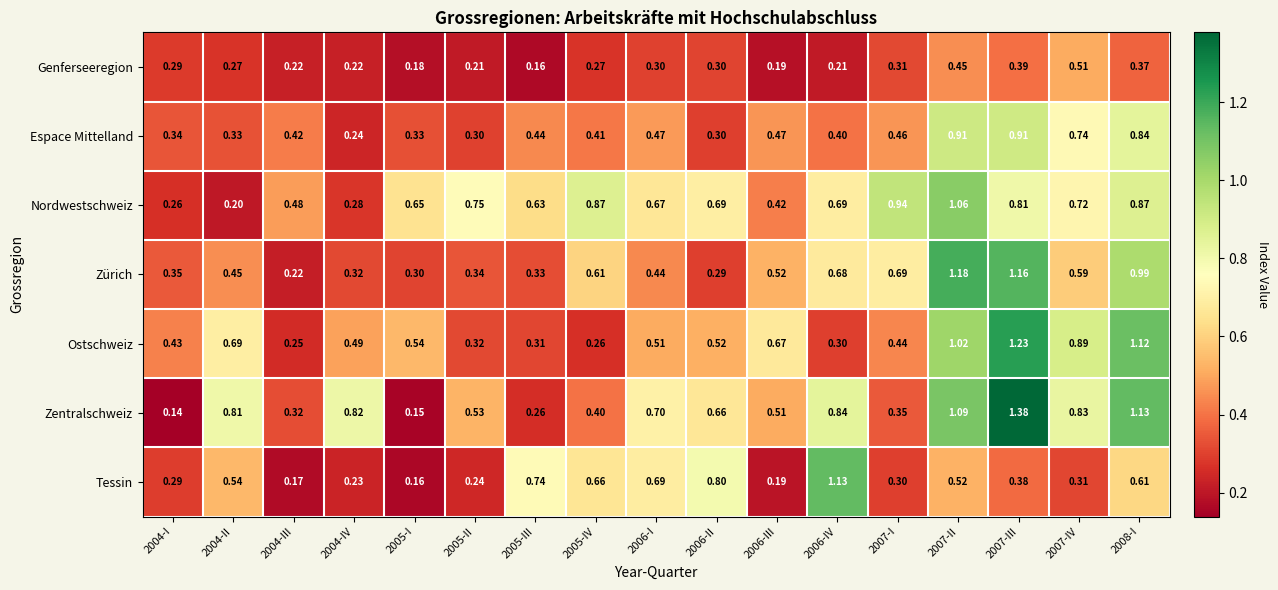

Is the value of Tessin at 2005-III greater than the value of Zentralschweiz at 2007-II?

No